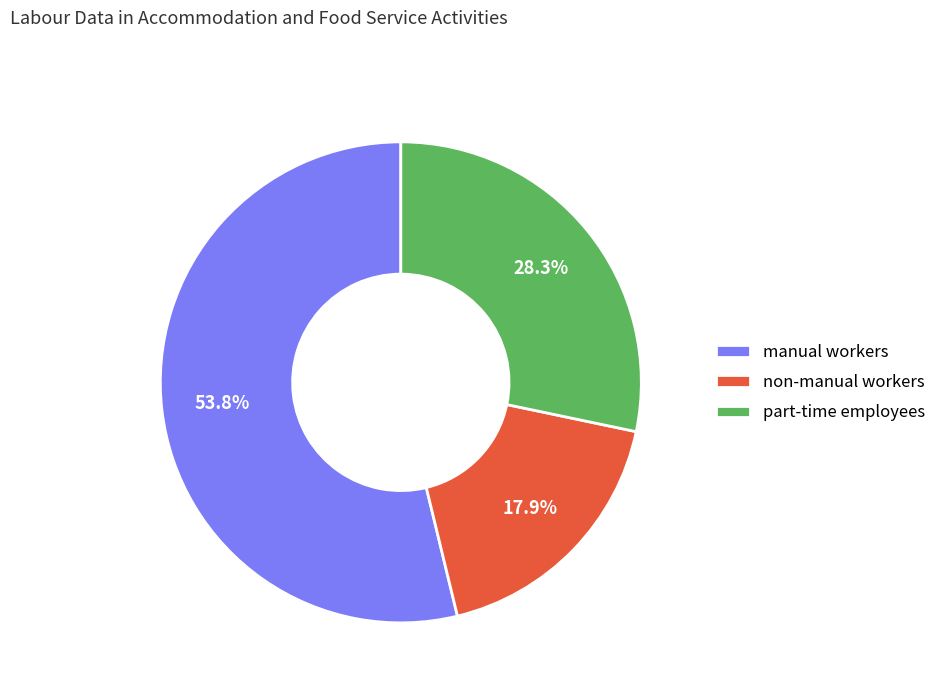

Approximately how many times larger is the value at non-manual workers compared to manual workers?

0.3